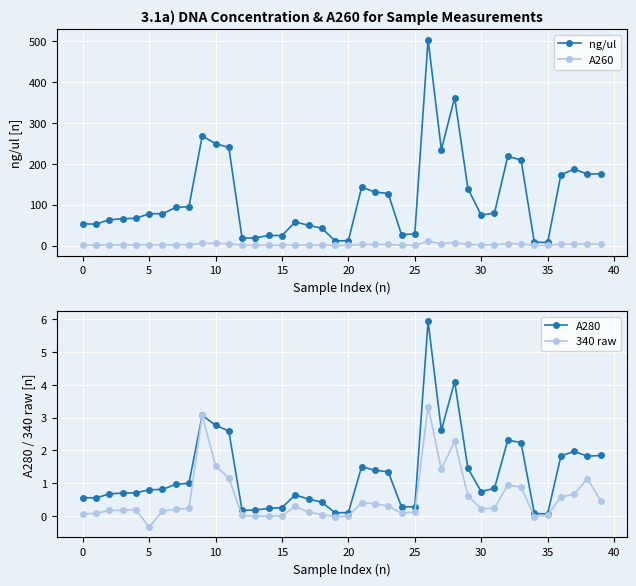

How many interior local peaks does the A260 series have?

9